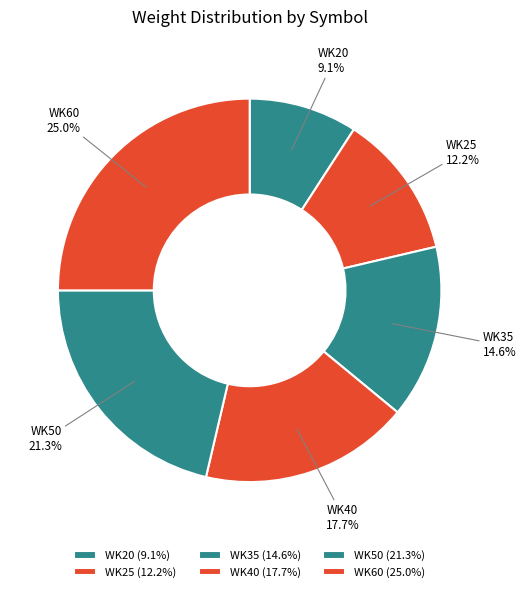

Which category has the smallest portion of the pie?

WK20